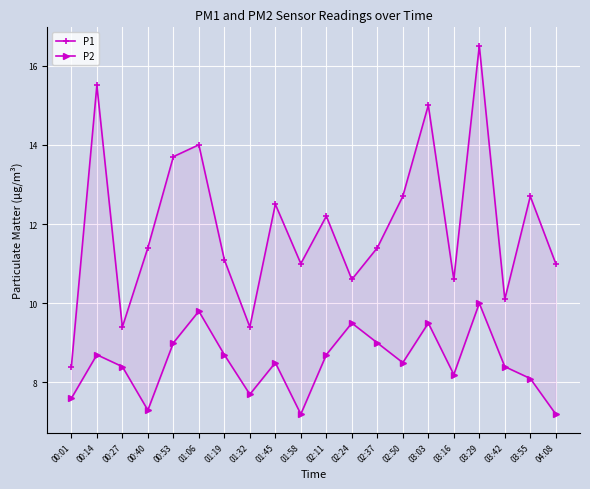

Which series changed the most between 01:19 and 03:55?

P1